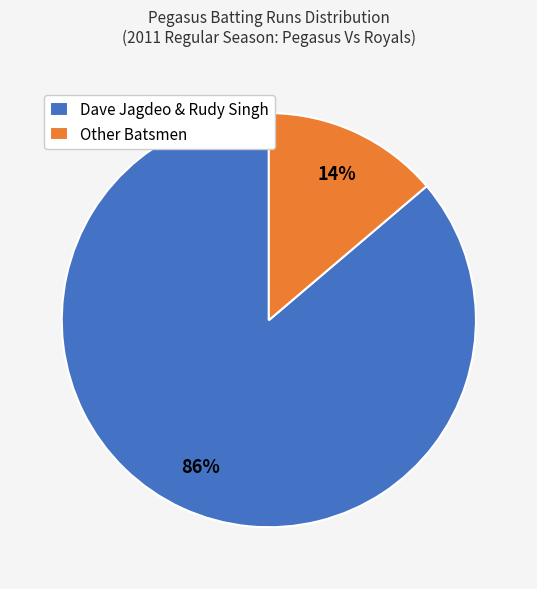

Is it true that Other Batsmen is 28% of the pie?

False